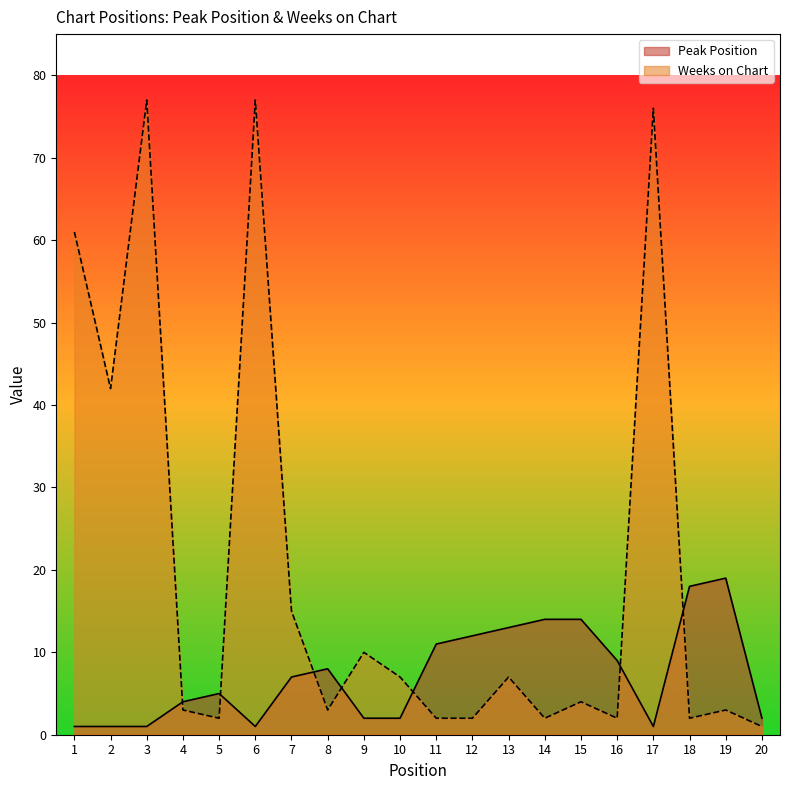

How many data points in Peak Position are above 7?

9